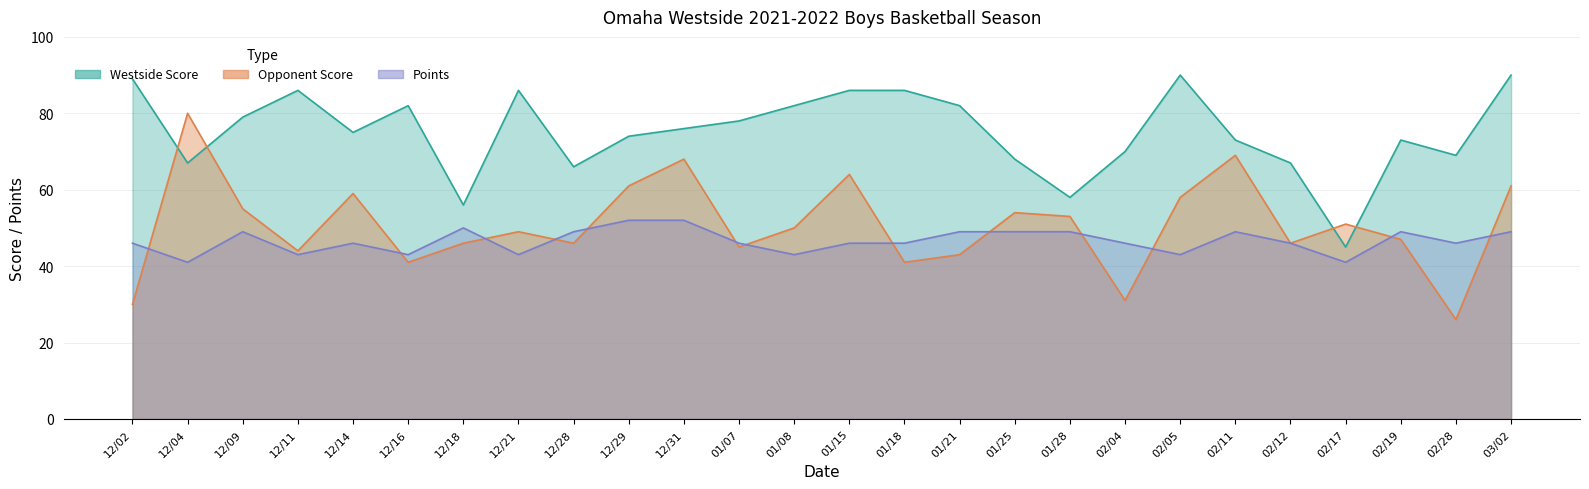

True or false: Opponent Score and Points cross at least once.

True